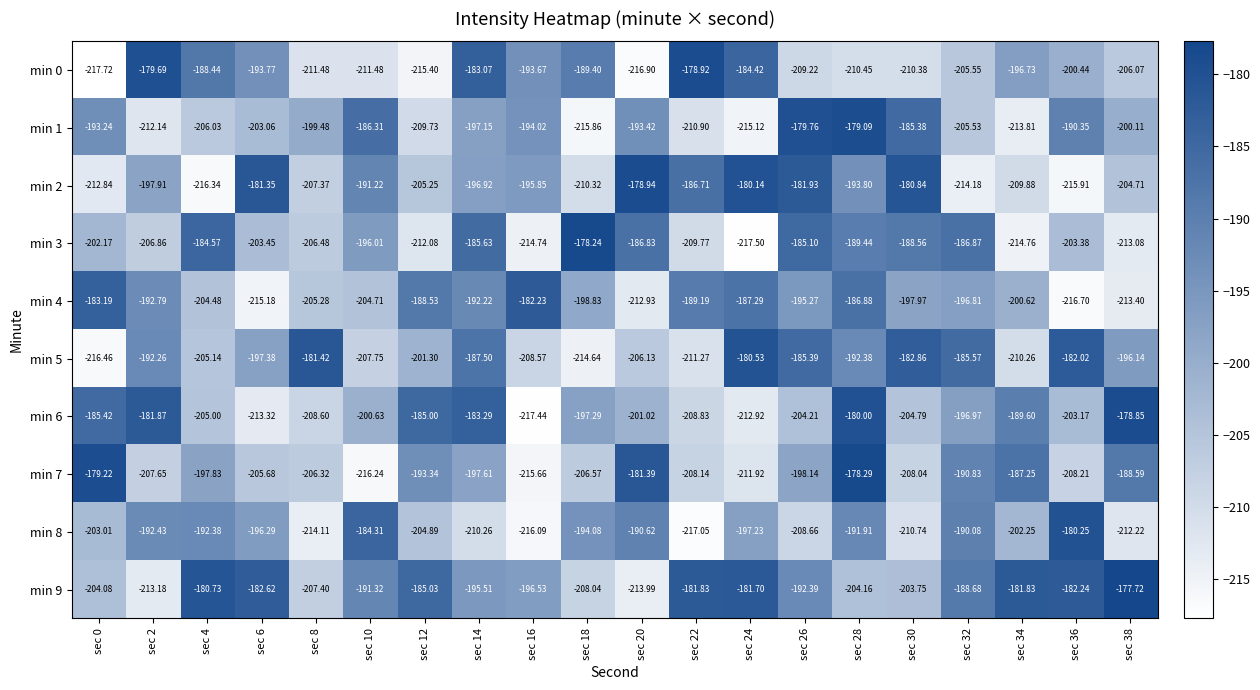

Which category has the lowest value across all series?

sec 0